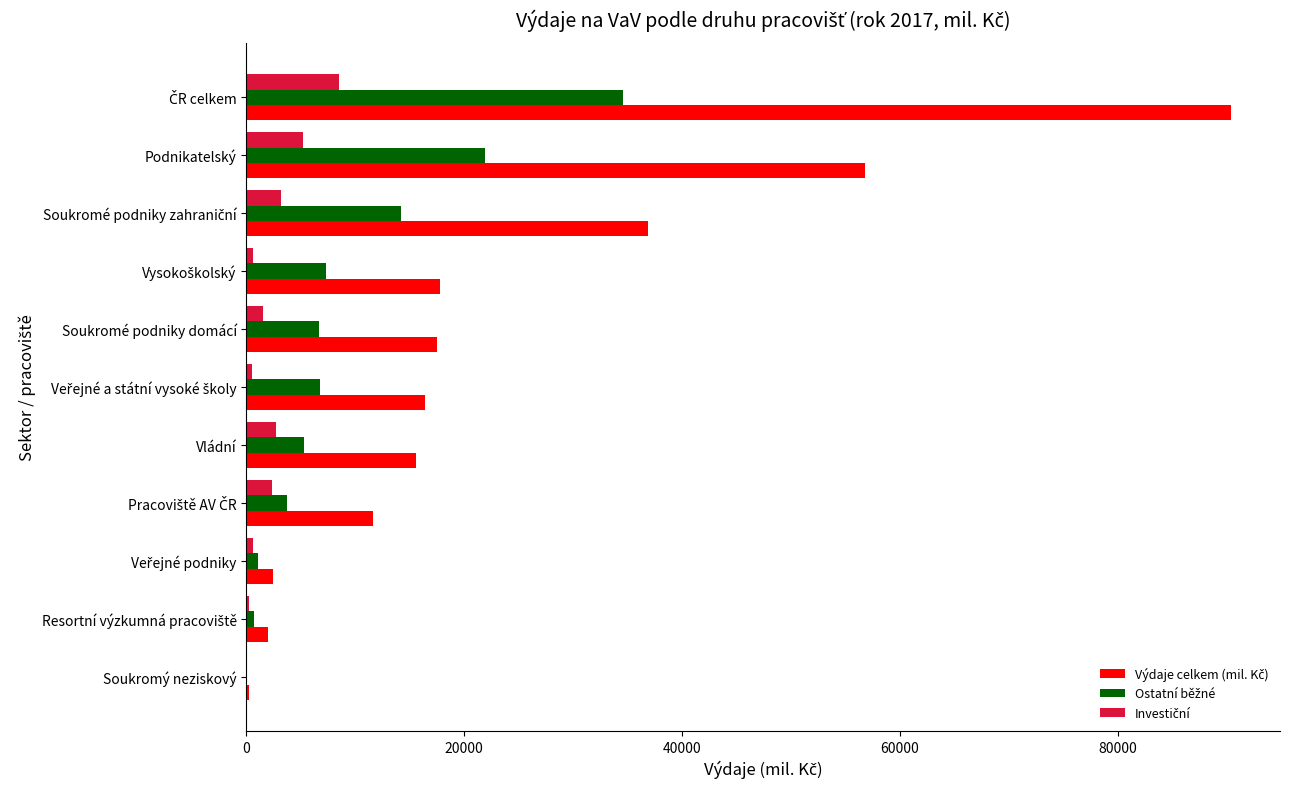

What is the greatest value displayed?

90386.0